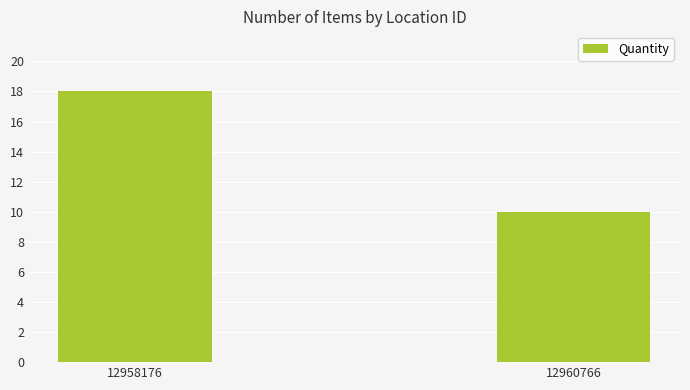

What is the maximum value shown in the chart?

18